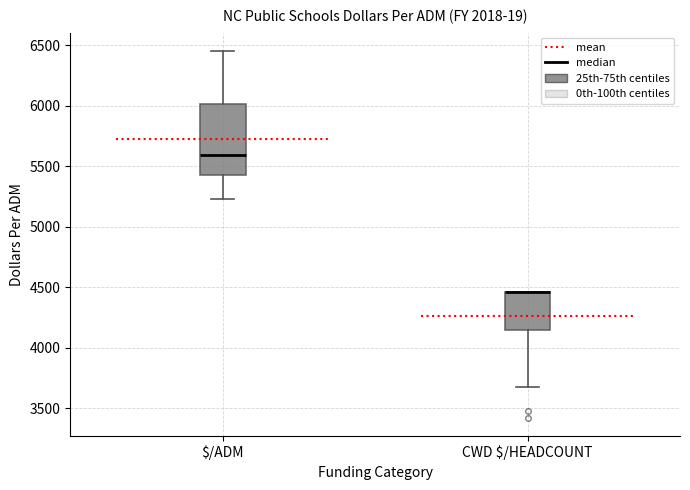

Comparing the boxes themselves (not the whiskers), which one is the tallest?

$/ADM